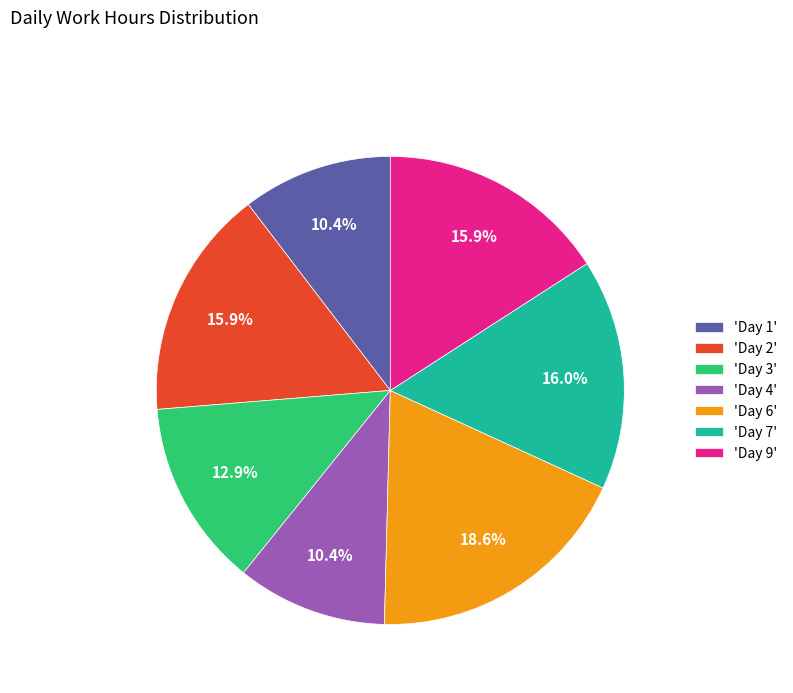

Count the number of slices in the pie.

7